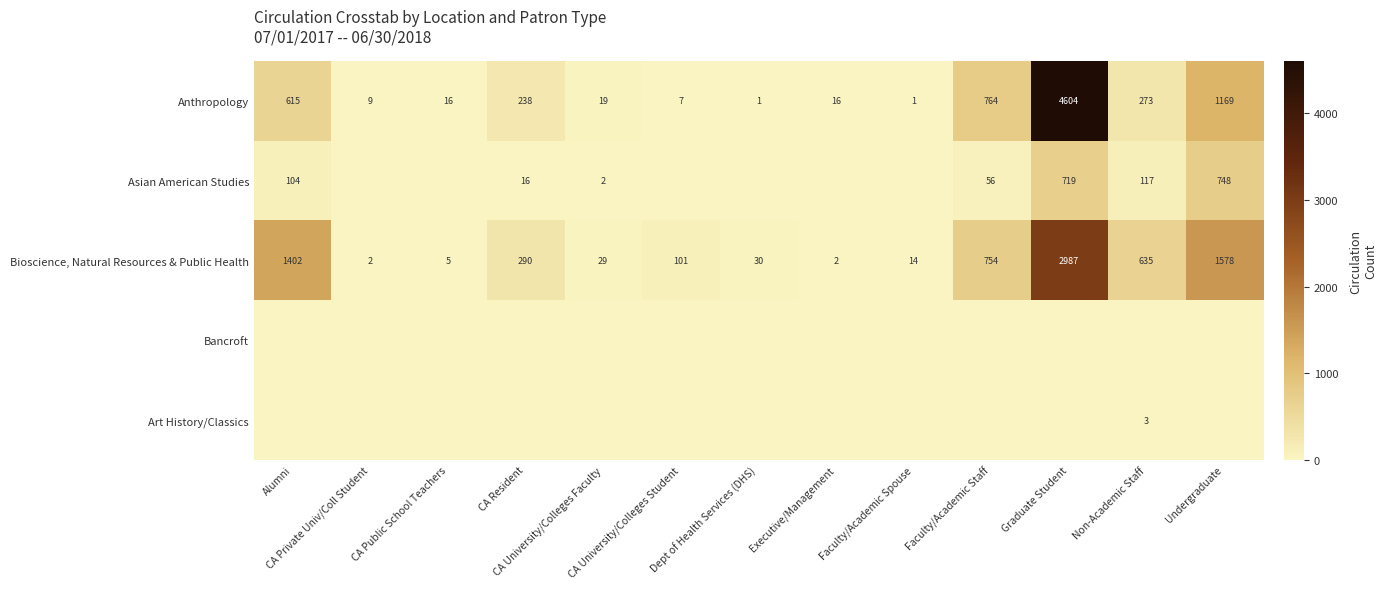

Which category has the highest value across all series?

Graduate Student